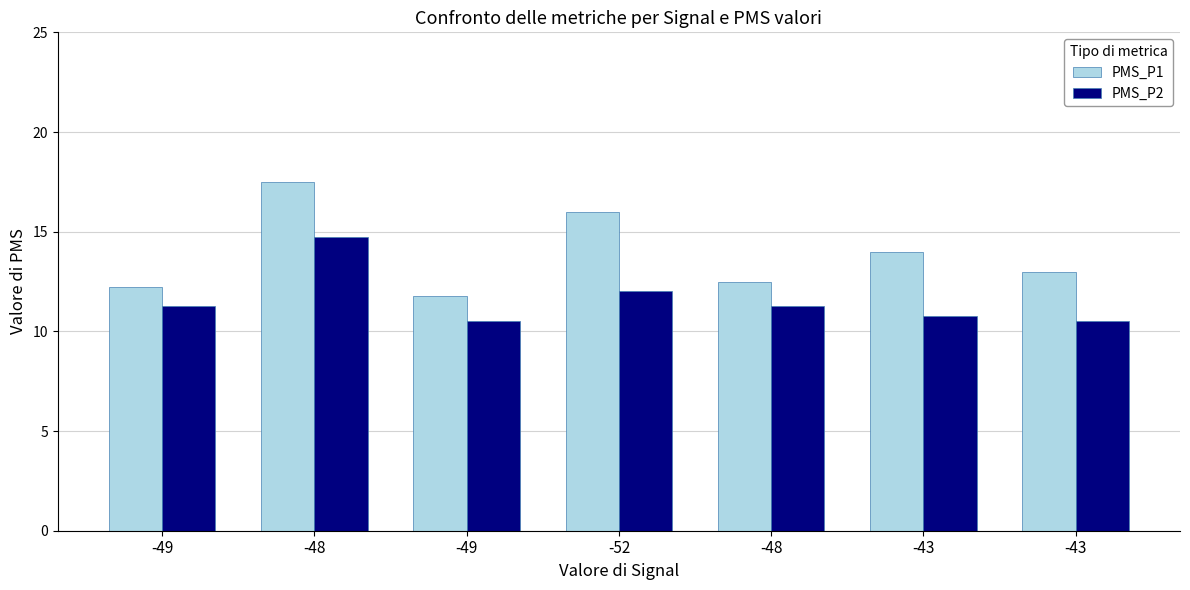

What are all the series names shown in the legend?

PMS_P1, PMS_P2